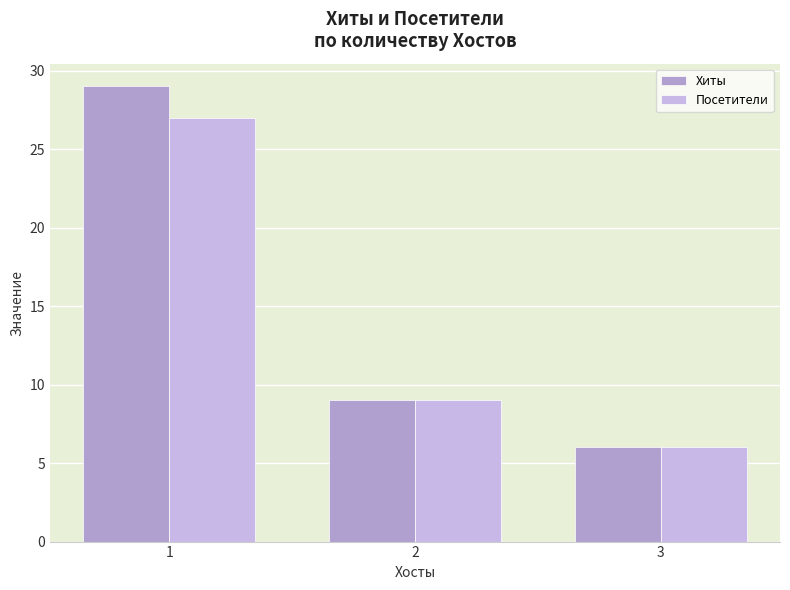

Reading left to right, list all the values displayed in this chart.

Хиты: 29	9	6
Посетители: 27	9	6